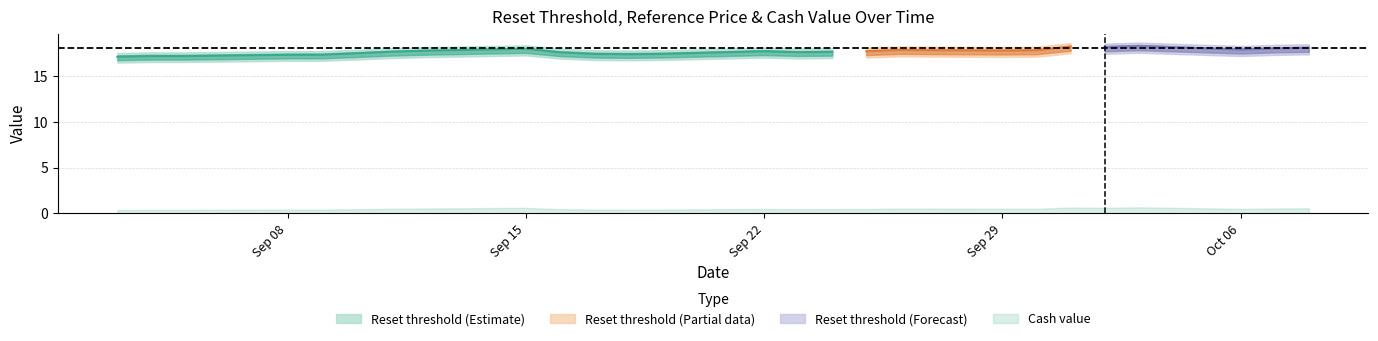

What value does the Reference price series have at 6?

18.1